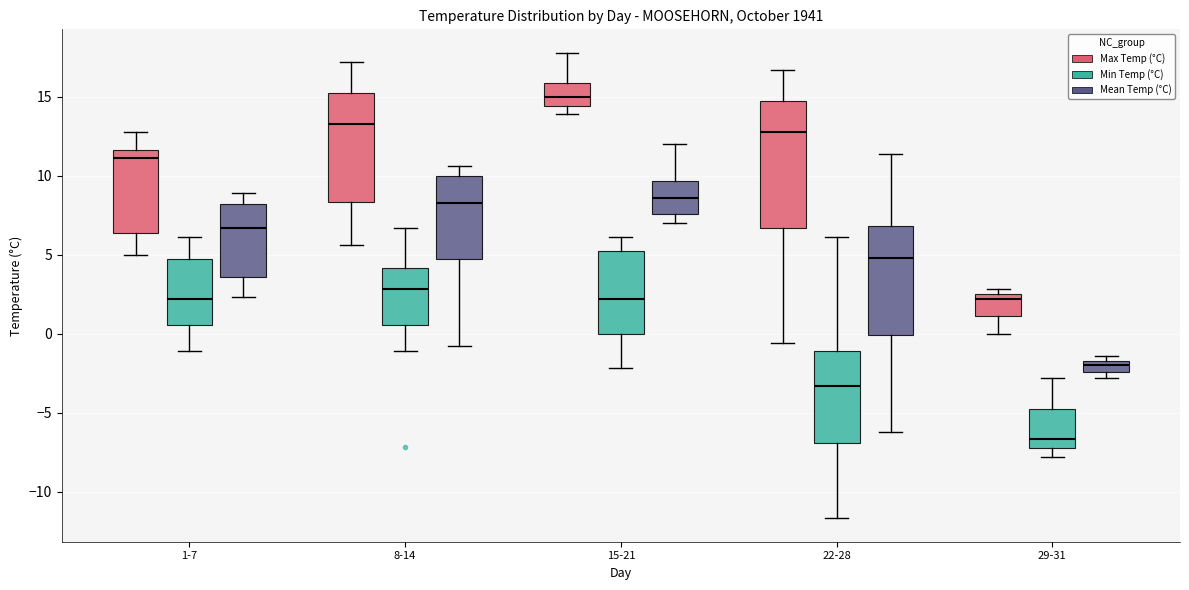

Comparing the boxes themselves (not the whiskers), which one is the tallest?

22-28 (Max Temp (°C))